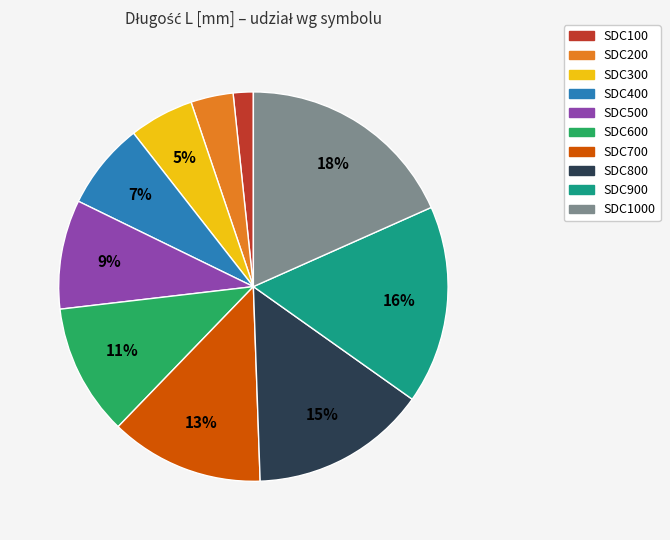

Is there any slice that represents more than half of the pie?

No